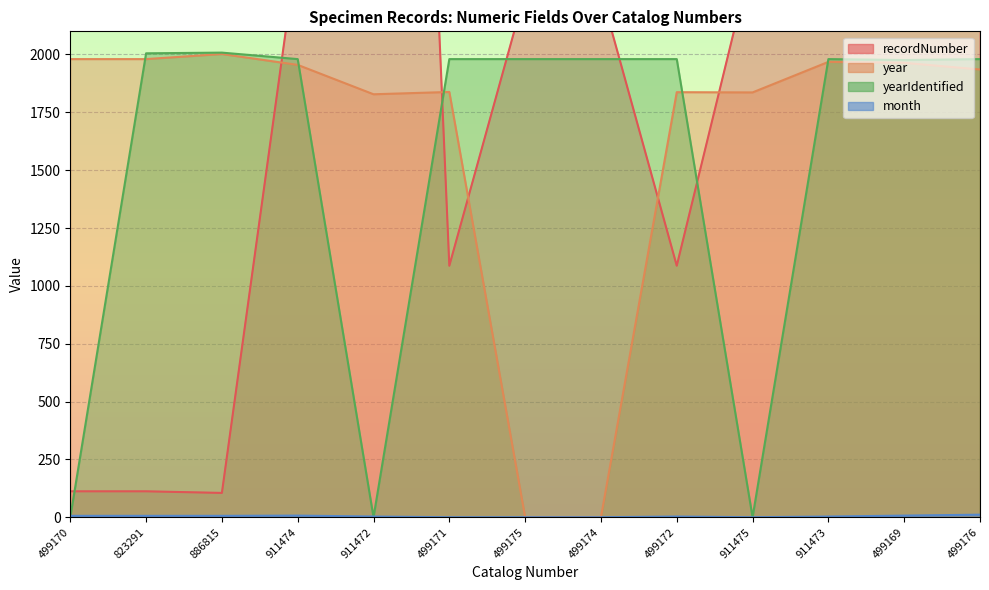

Does the chart display data point markers on the line(s)?

No